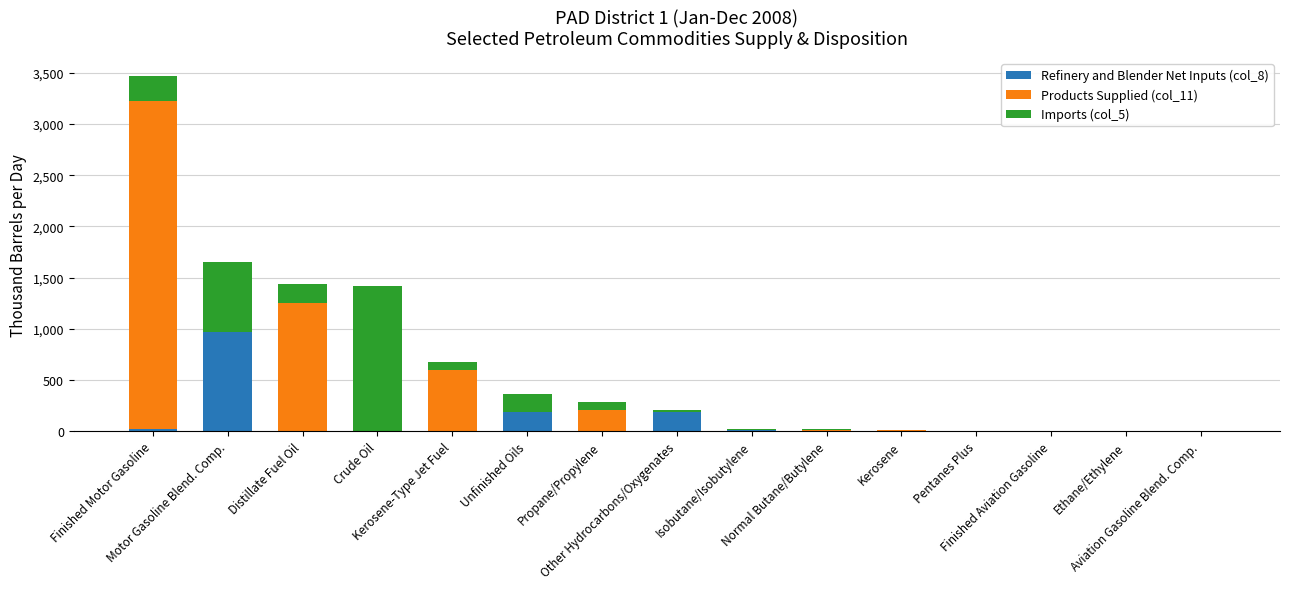

Is it true that Imports (col_5) equals 251 at Motor Gasoline Blend. Comp.?

False